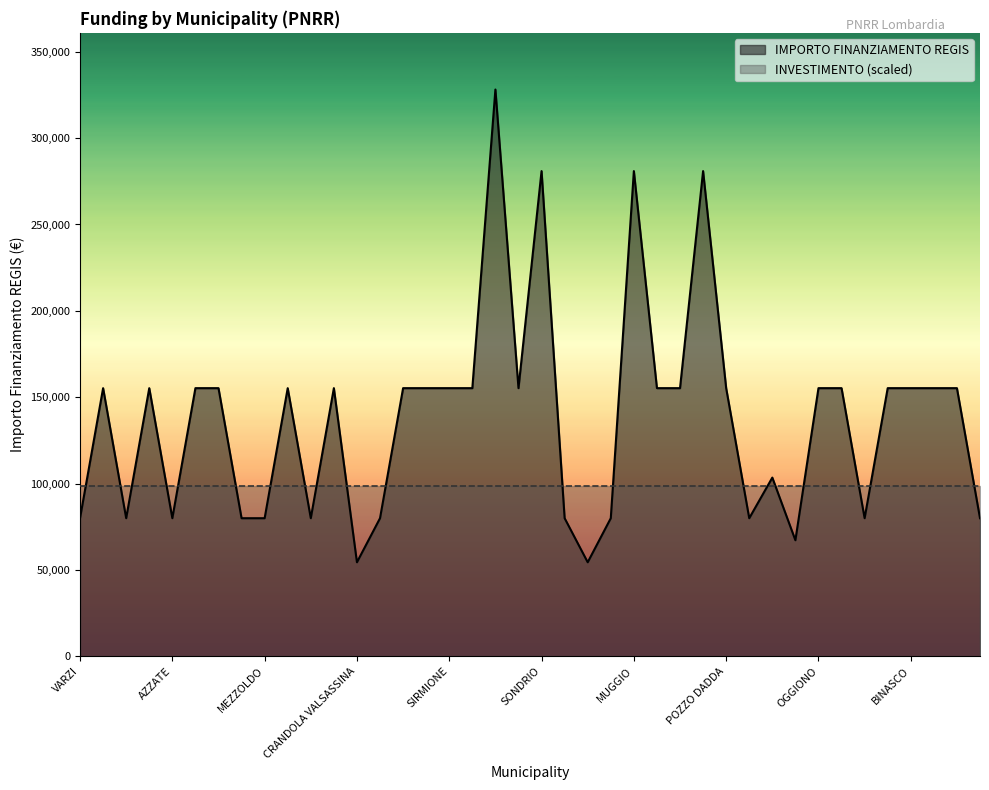

Rank the categories by value from lowest to highest.

CRANDOLA VALSASSINA, LANZADA, SARTIRANA LOMELLINA, VARZI, FRASCAROLO, AZZATE, FOPPOLO, MEZZOLDO, LONGHENA, PIAZZATORRE, TERNATE, VILLANOVA DARDENGHI, DONGO, GANDELLINO, CASALOLDO, SOMMA LOMBARDO, BREGNANO, PONTE SAN PIETRO, DELLO, VIDIGULFO, VEDANO OLONA, RODIGO, LONATE POZZOLO, STEZZANO, SIRMIONE, VERDELLO, CESATE, TAVERNERIO, LOCATE DI TRIULZI, POZZO DADDA, OGGIONO, MARTINENGO, BUSSERO, BINASCO, MANERBIO, PONTOGLIO, SONDRIO, MUGGIO, CORSICO, CREMONA